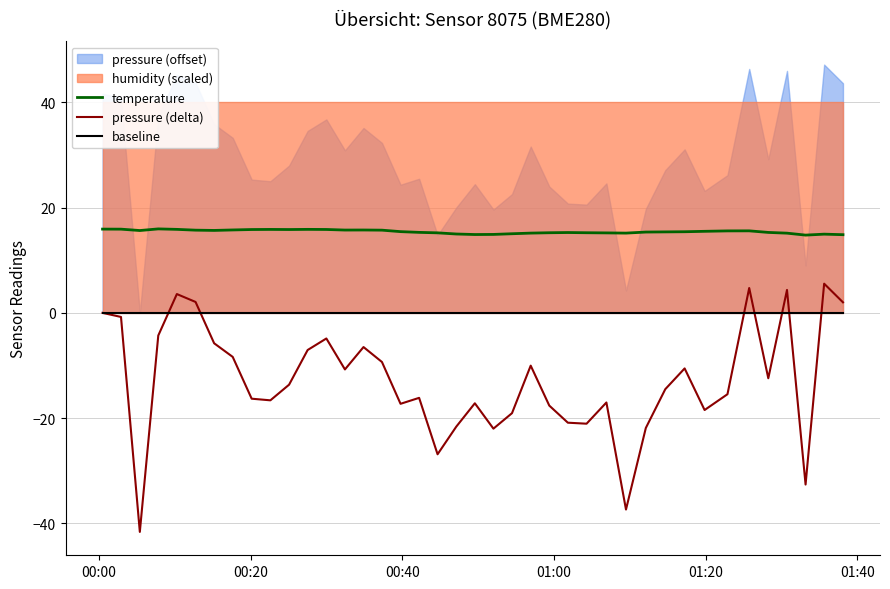

What is the minimum value for pressure (delta)?

-41.6